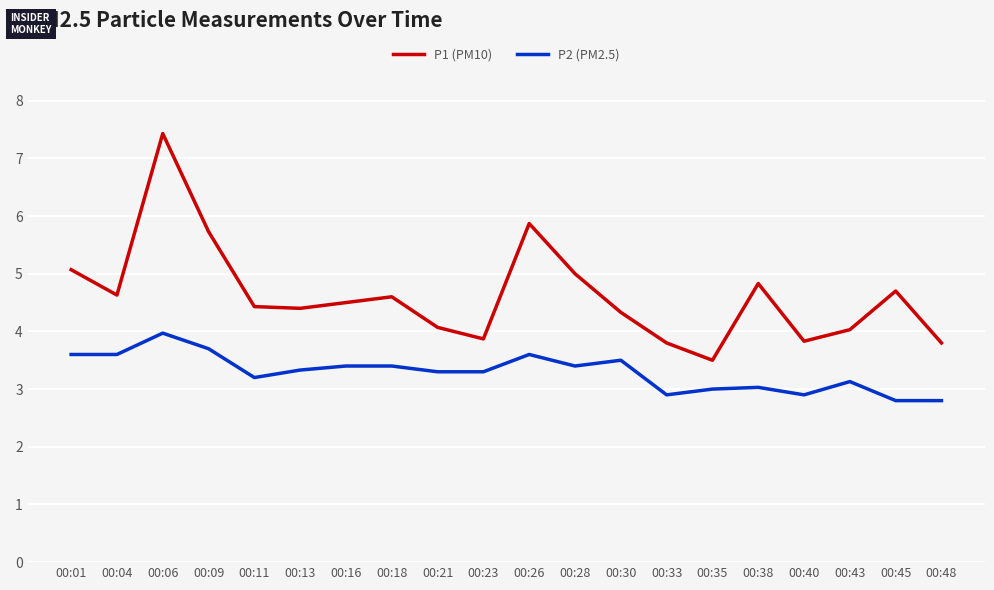

Reading left to right, transcribe all the data shown in this chart.

P1 (PM10): 5.1	4.6	7.4	5.7	4.4	4.4	4.5	4.6	4.1	3.9	5.9	5.0	4.3	3.8	3.5	4.8	3.8	4.0	4.7	3.8
P2 (PM2.5): 3.6	3.6	4.0	3.7	3.2	3.3	3.4	3.4	3.3	3.3	3.6	3.4	3.5	2.9	3.0	3.0	2.9	3.1	2.8	2.8